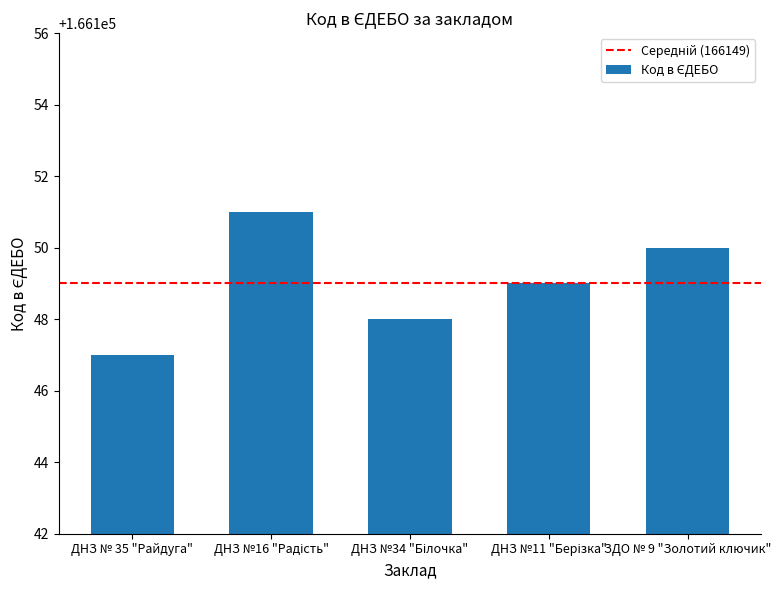

Reading right to left, list all the values displayed in this chart.

166150	166149	166148	166151	166147